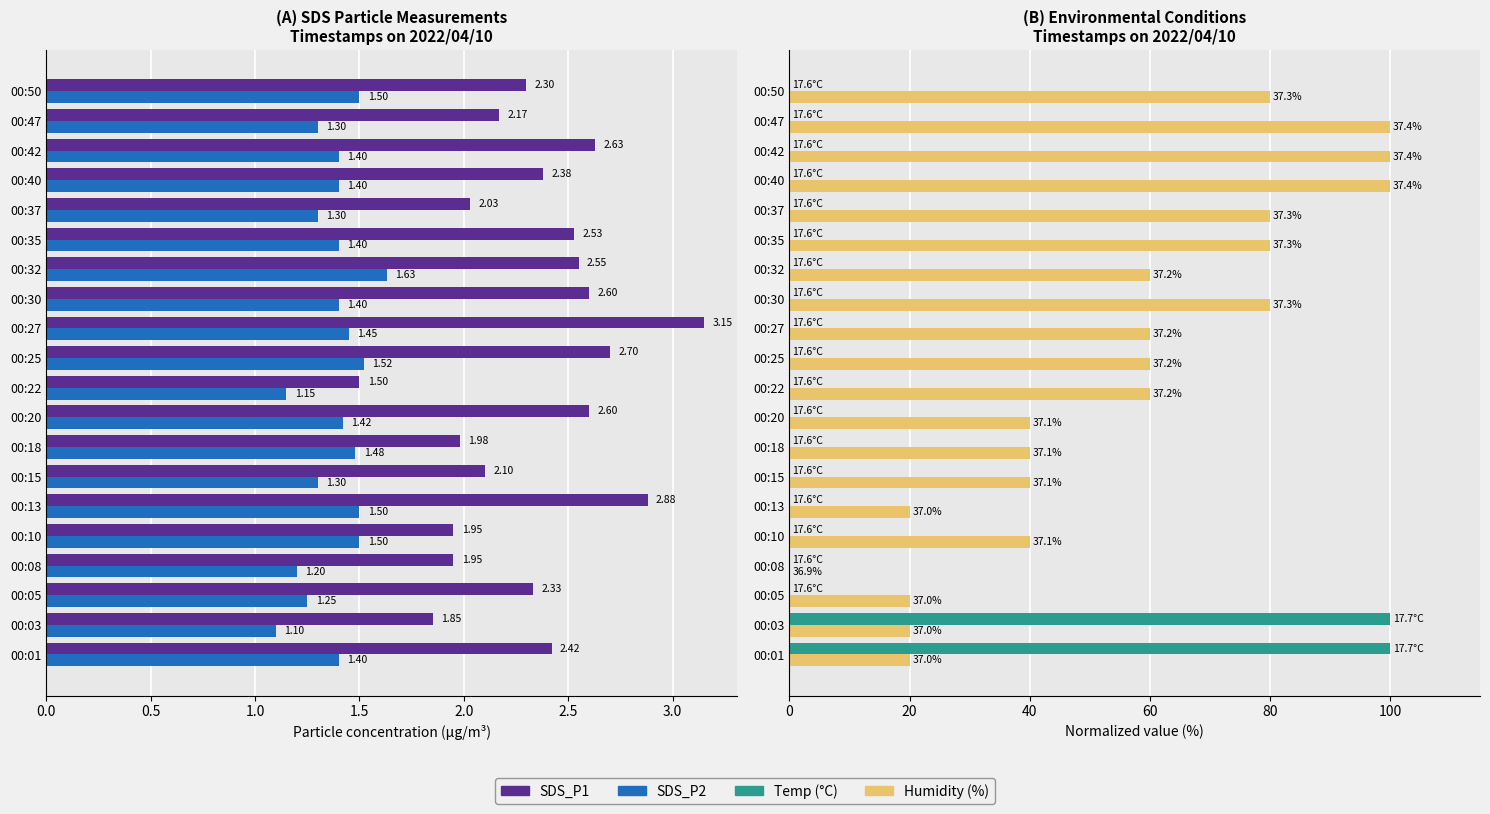

What is the difference between the maximum and minimum values in the Humidity series?

100.0